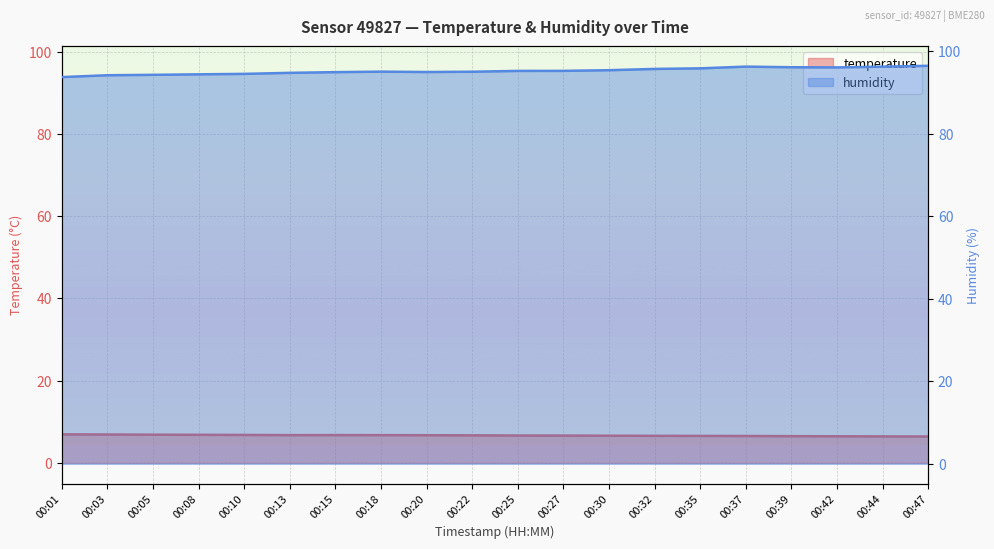

Where does the humidity series first go above 95?

00:18